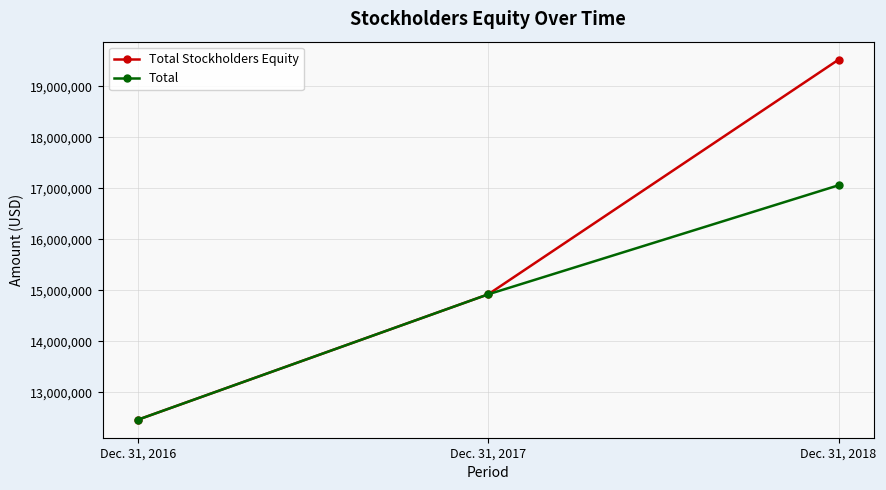

What are all the series names shown in the legend?

Total Stockholders Equity, Total